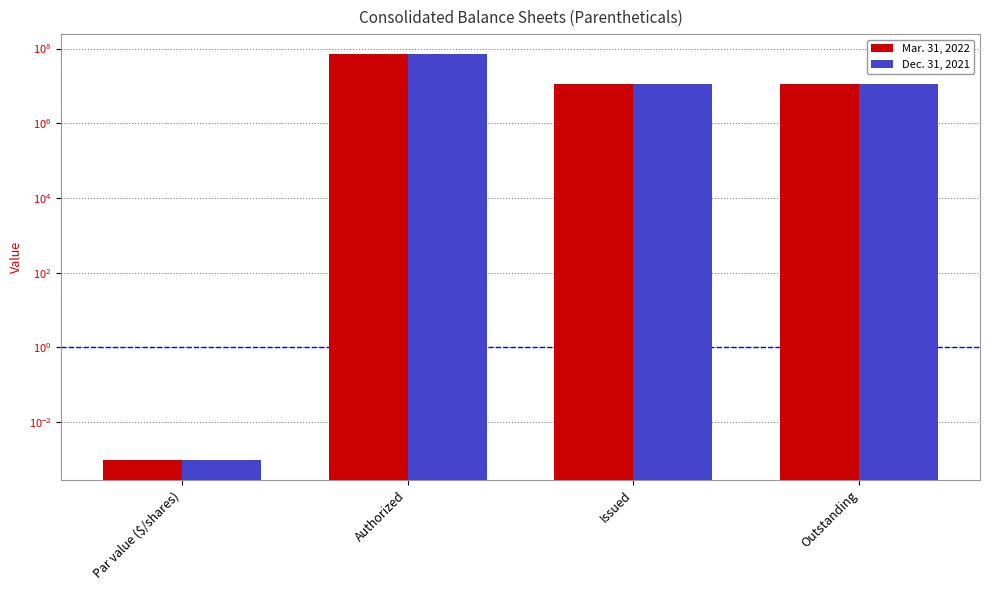

Reading left to right, what are all the values shown in this chart?

Mar. 31, 2022: 0.0	70000000.0	11500000.0	11500000.0
Dec. 31, 2021: 0.0	70000000.0	11500000.0	11500000.0